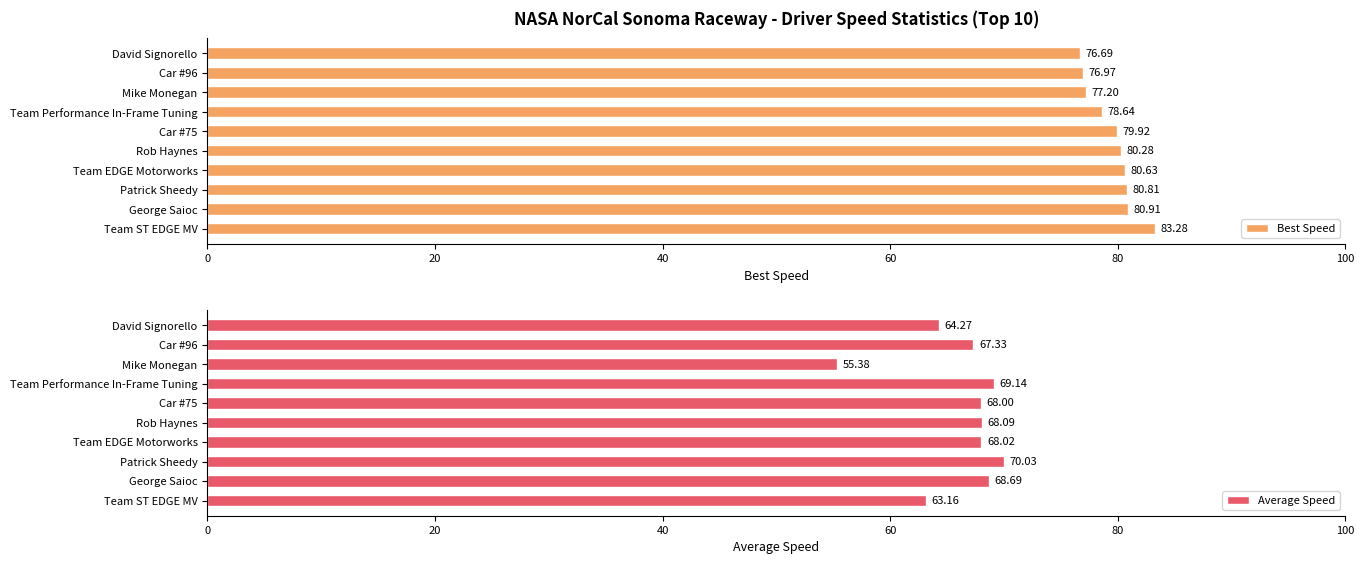

What is the average value of the Average Speed series?

66.2